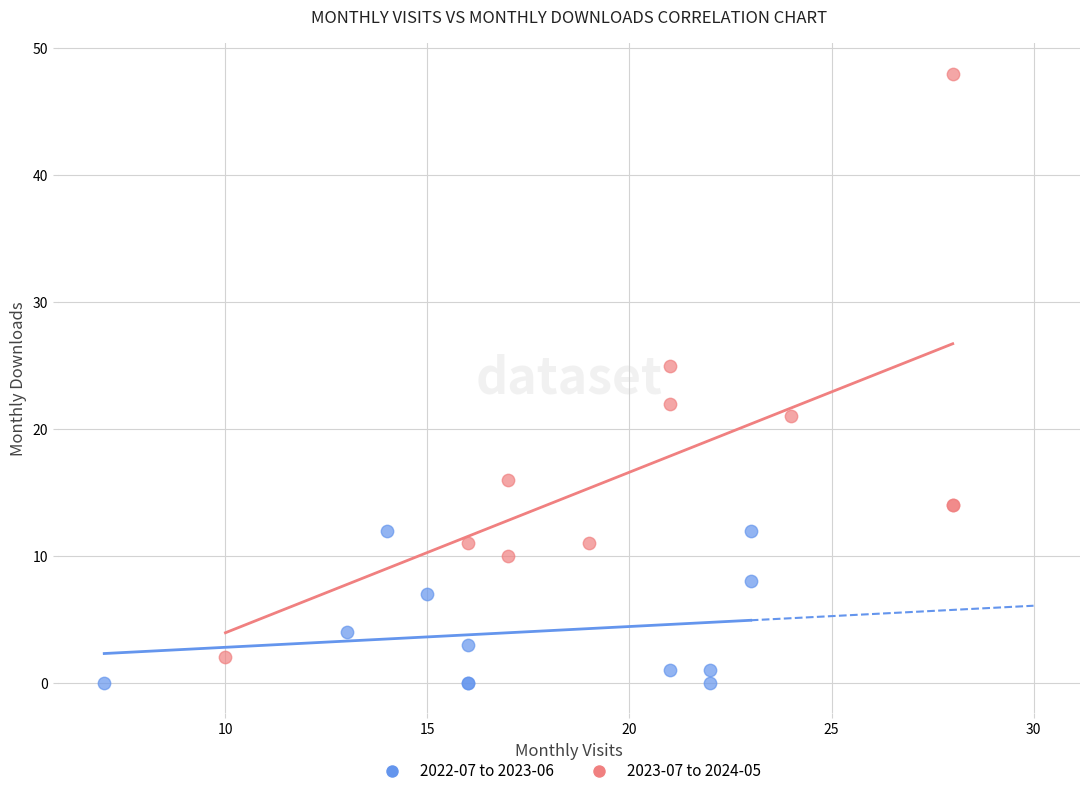

Which series contains the highest Y value?

2023-07 to 2024-05